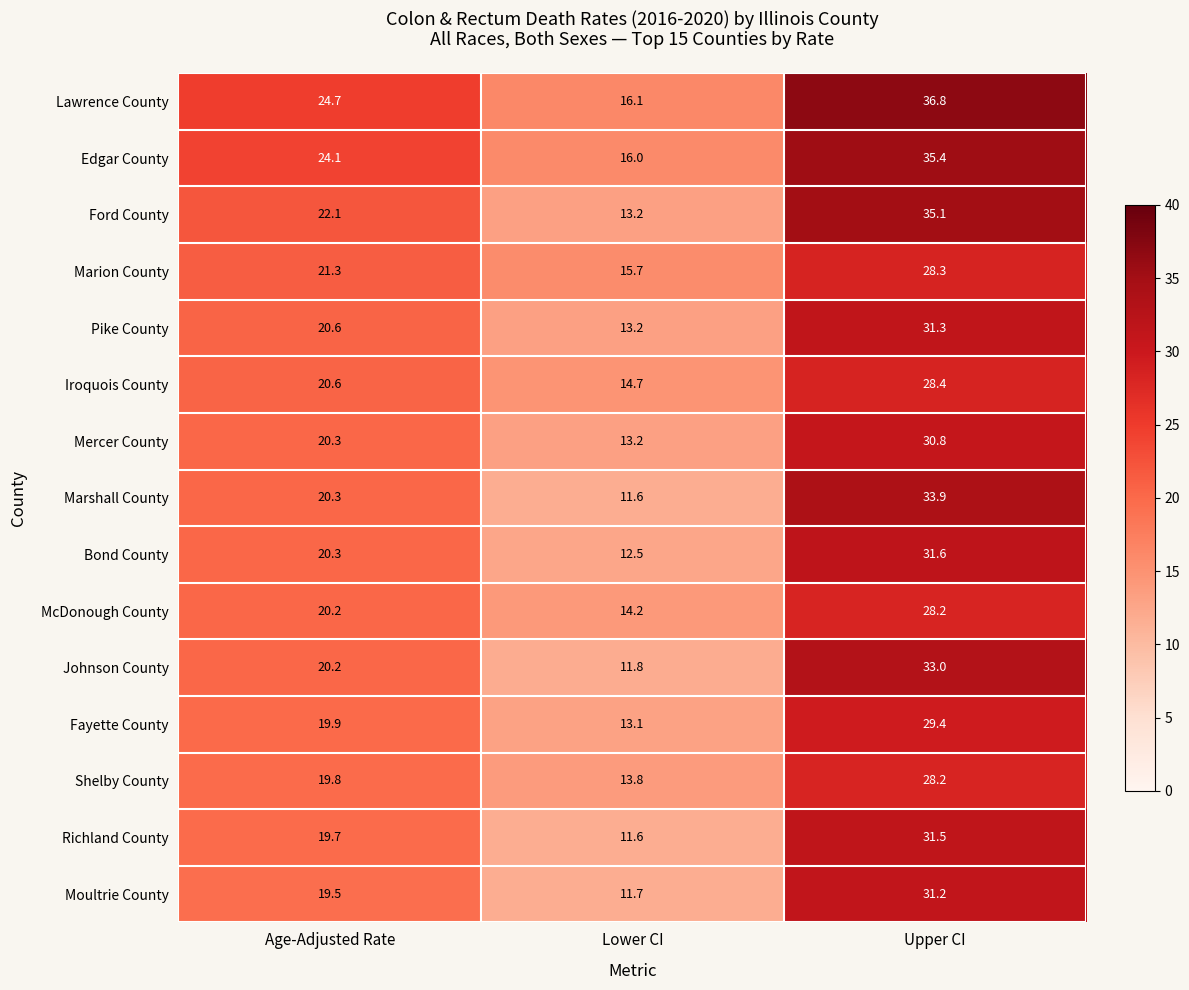

At which category is the sum across all series the highest?

Upper CI